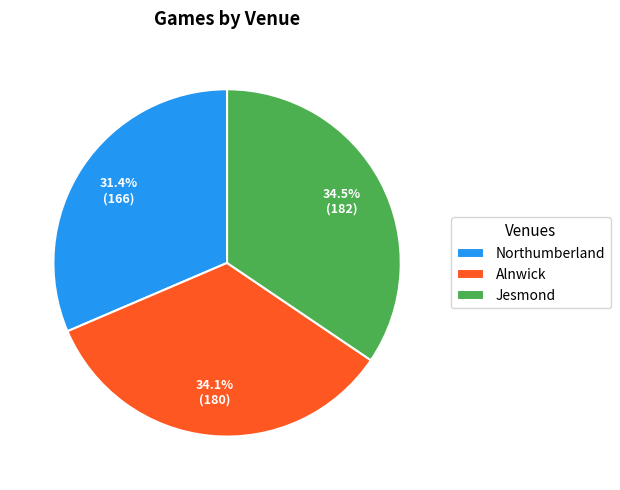

Which category has the smallest portion of the pie?

Northumberland